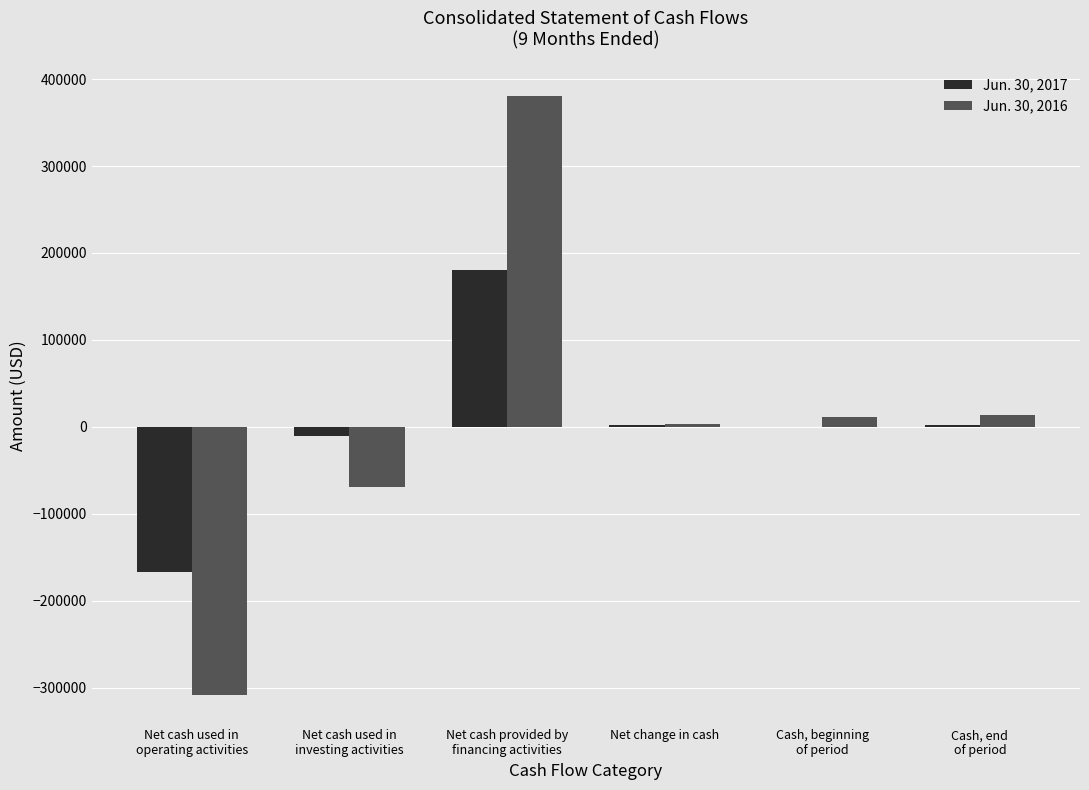

True or false: Jun. 30, 2016 has a value of 380790 at Net cash provided by
financing activities.

True